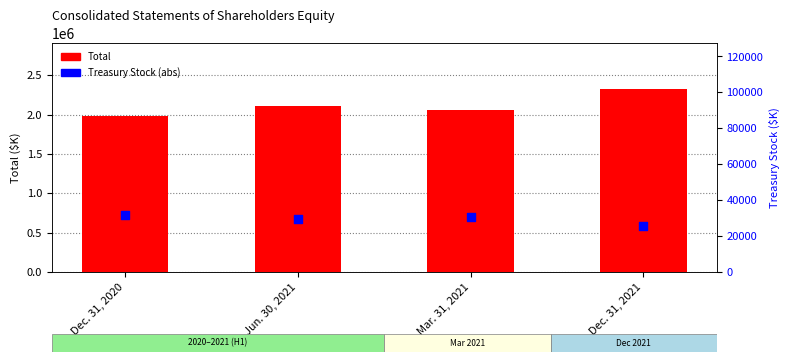

At how many categories does at least one series exceed 791975?

4